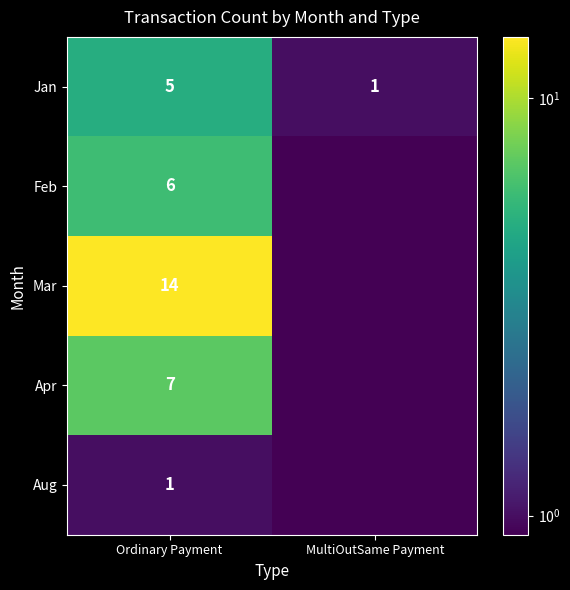

What is the total value across all series at Ordinary Payment?

33.0